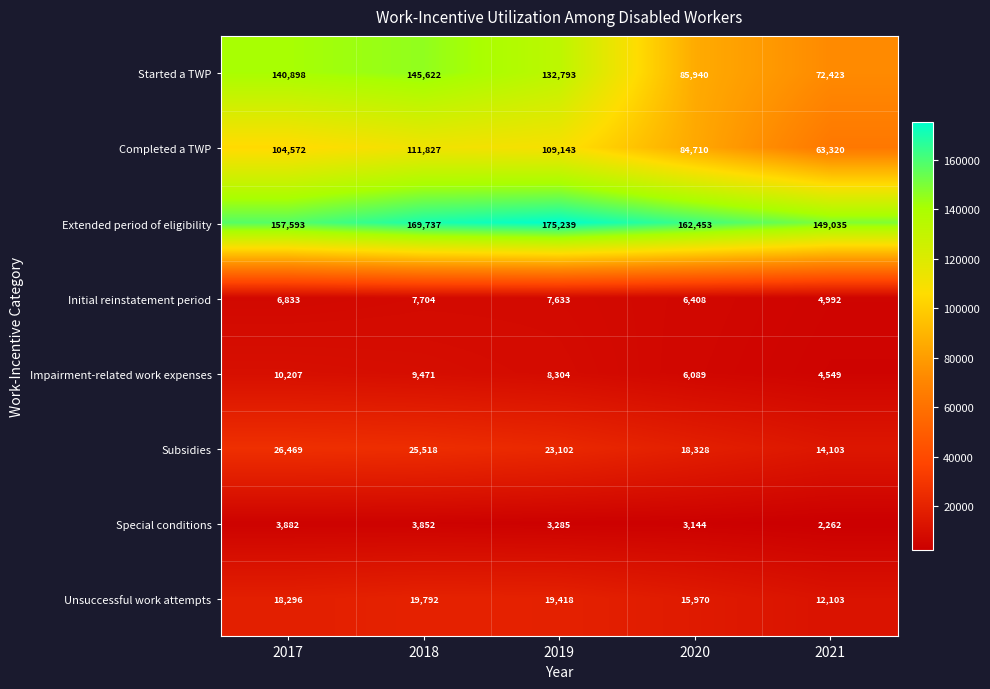

At 2019, list the series in order from largest to smallest.

Extended period of eligibility, Started a TWP, Completed a TWP, Subsidies, Unsuccessful work attempts, Impairment-related work expenses, Initial reinstatement period, Special conditions